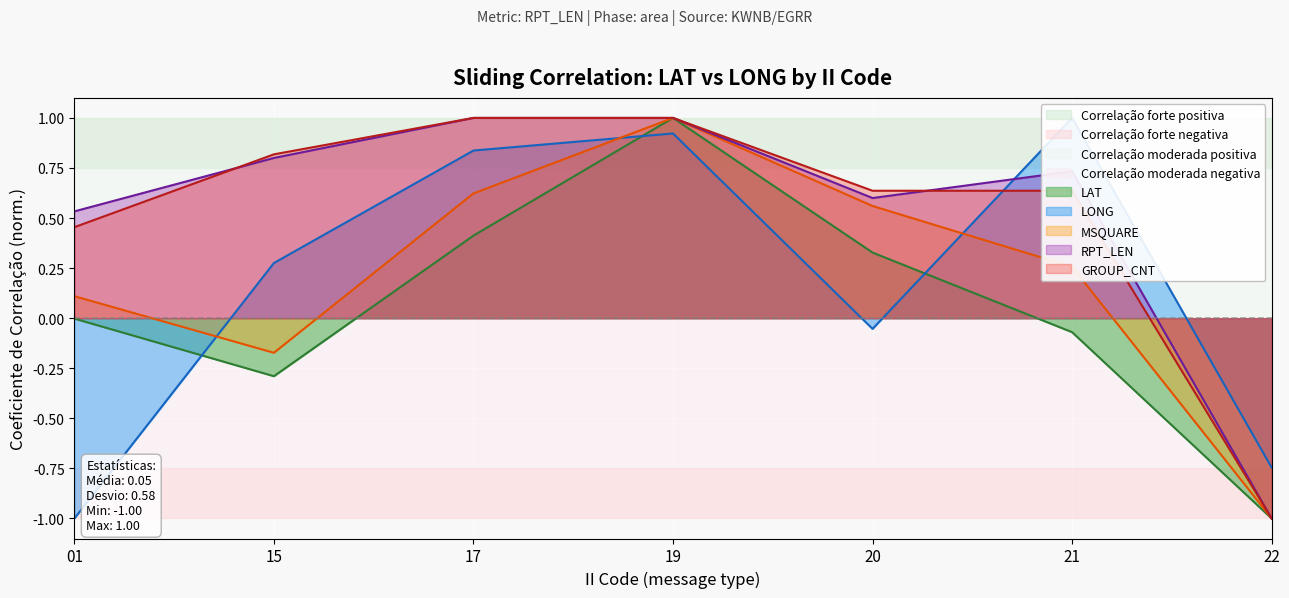

What is the sum of all LONG values?

1.2